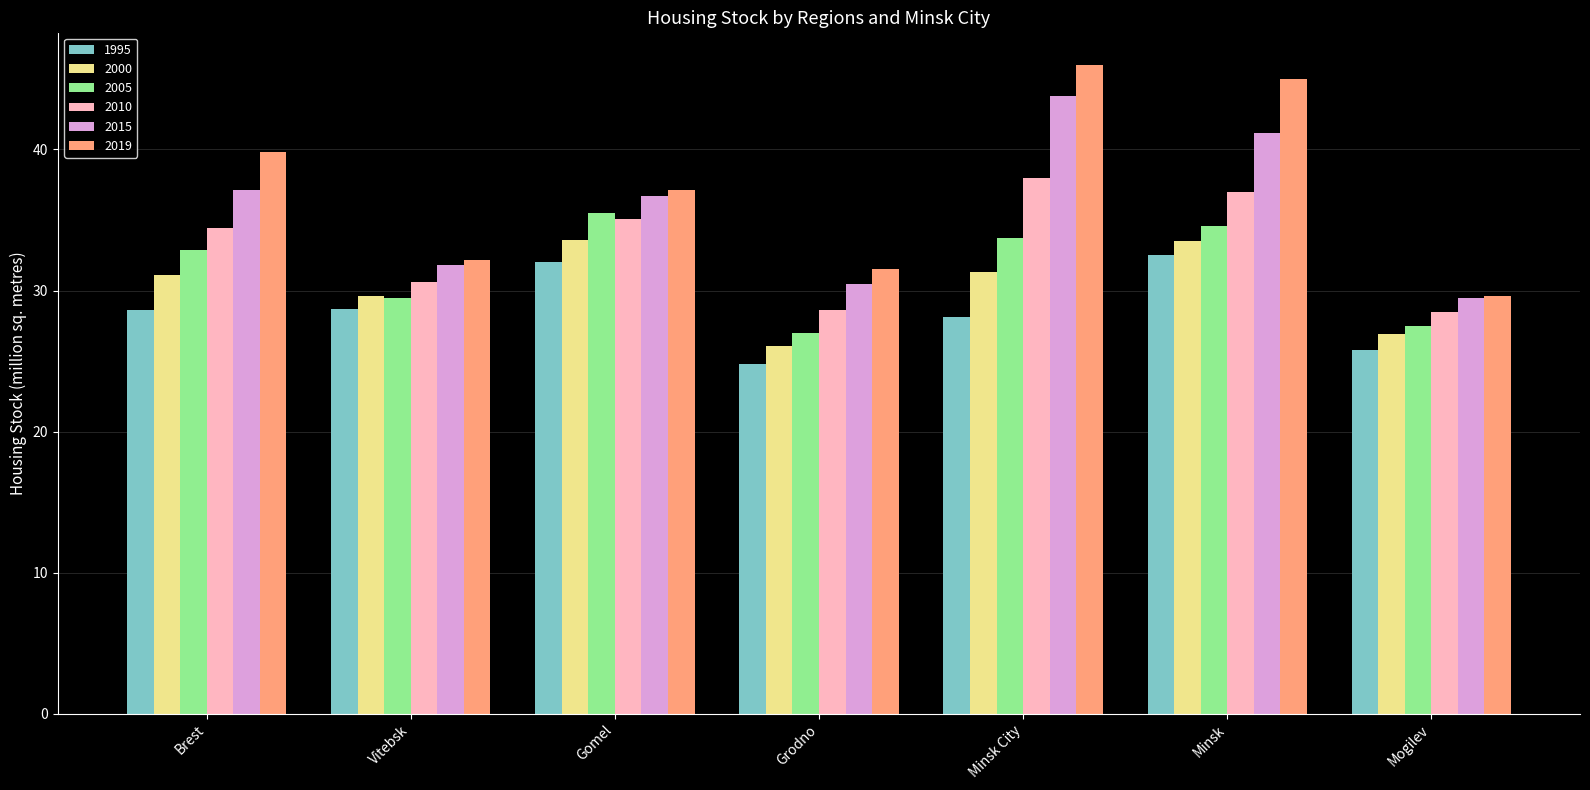

At which category is the sum across all series the highest?

Minsk